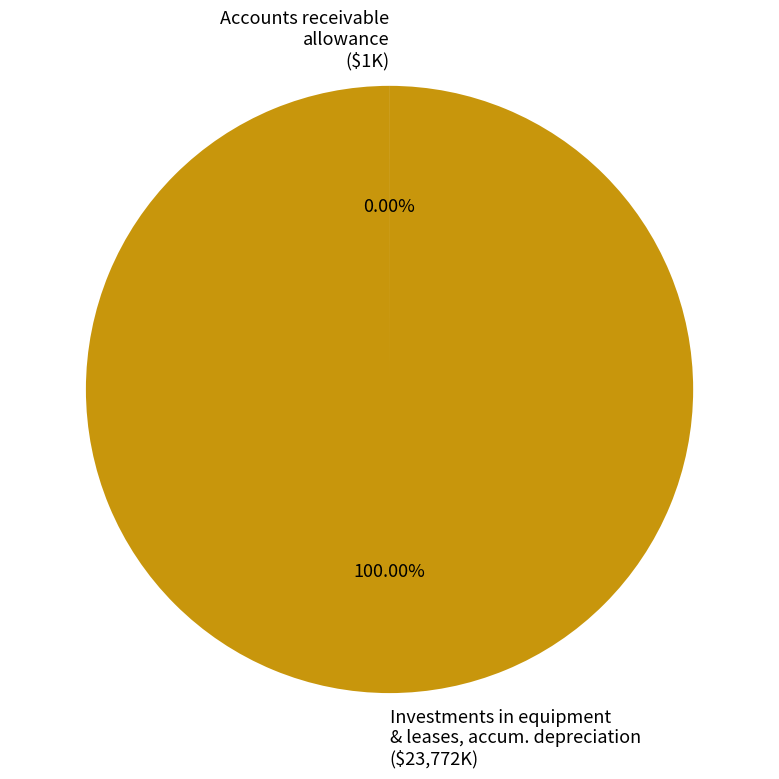

Which category accounts for the majority?

Investments in equipment & leases, accum. depreciation ($23,772K)